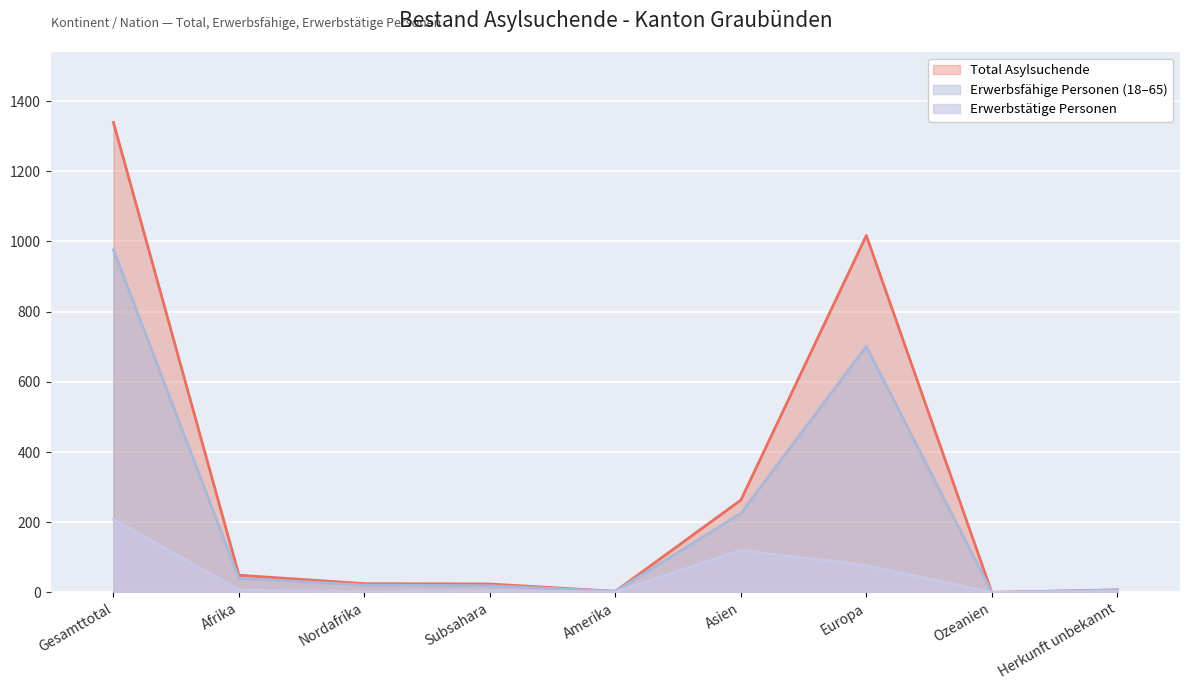

What is the total value across all series at Herkunft unbekannt?

17